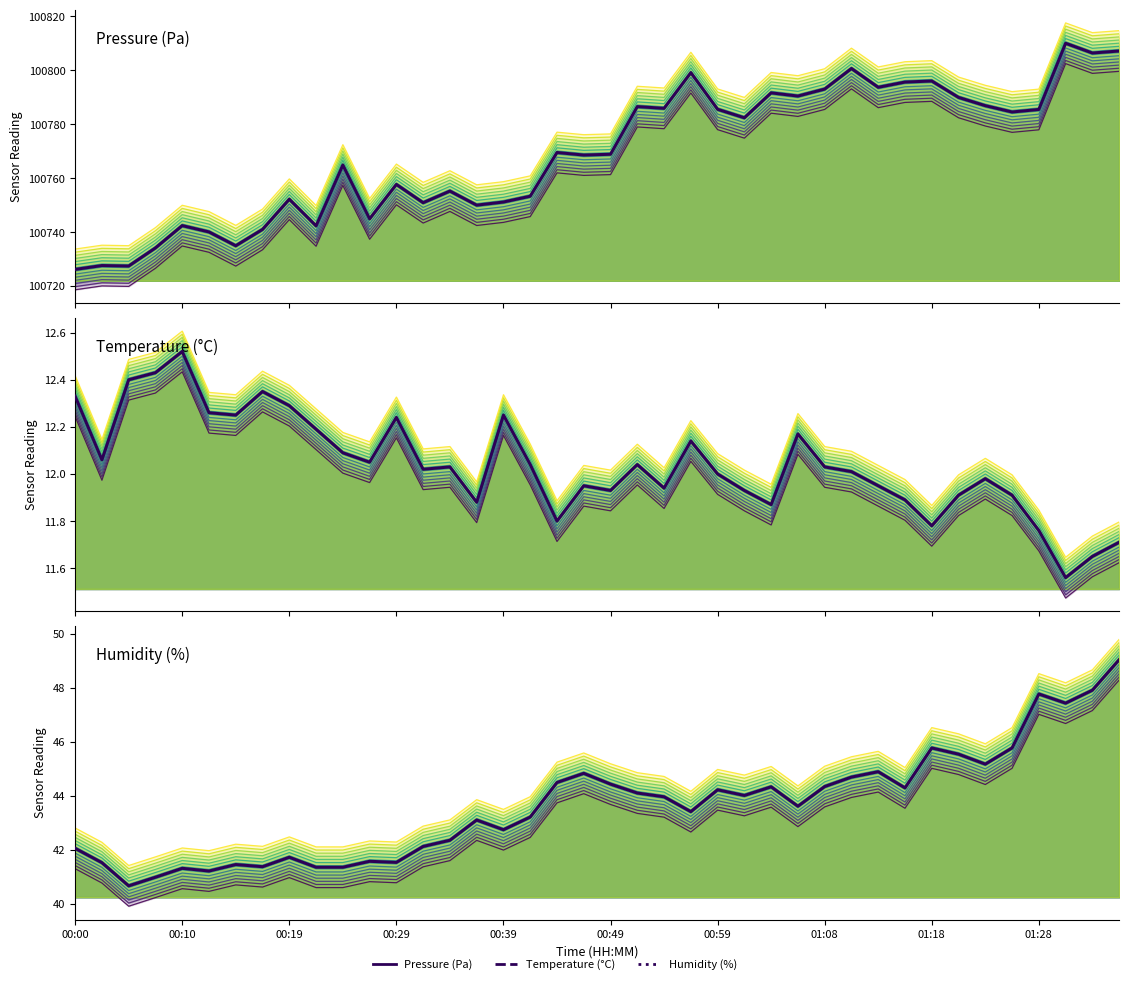

Which category has the highest value across all series?

01:30